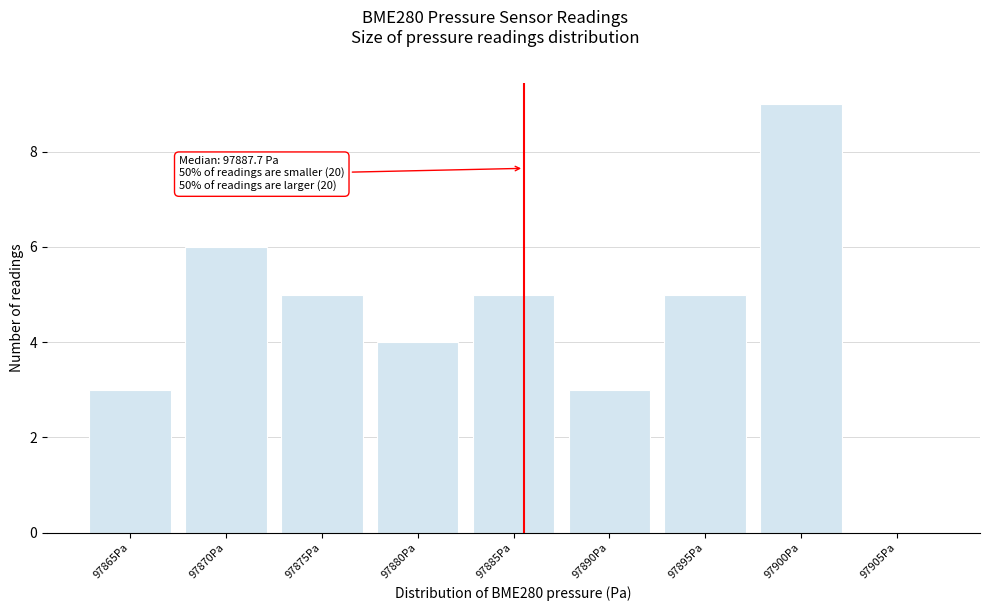

Reading left to right, what are all the values shown in this chart?

97865Pa=3	97870Pa=6	97875Pa=5	97880Pa=4	97885Pa=5	97890Pa=3	97895Pa=5	97900Pa=9	97905Pa=0